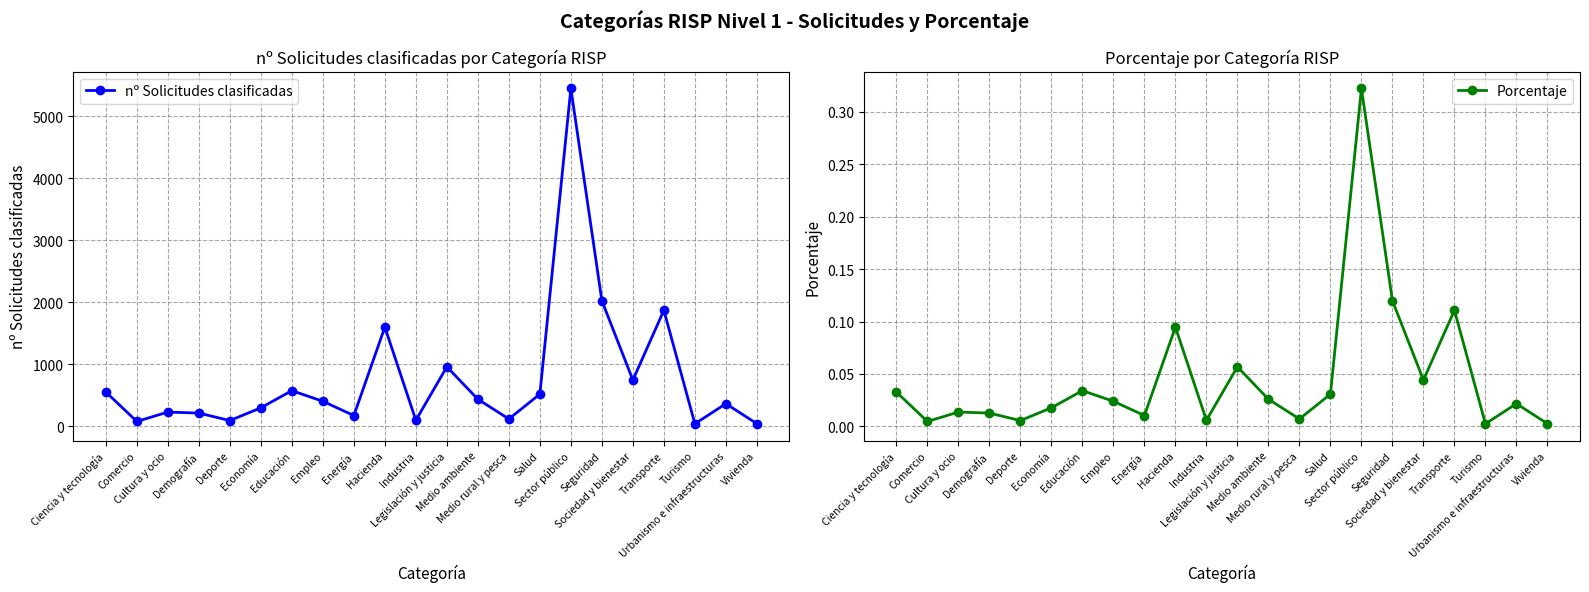

True or false: Porcentaje and nº Solicitudes clasificadas cross at least once.

False